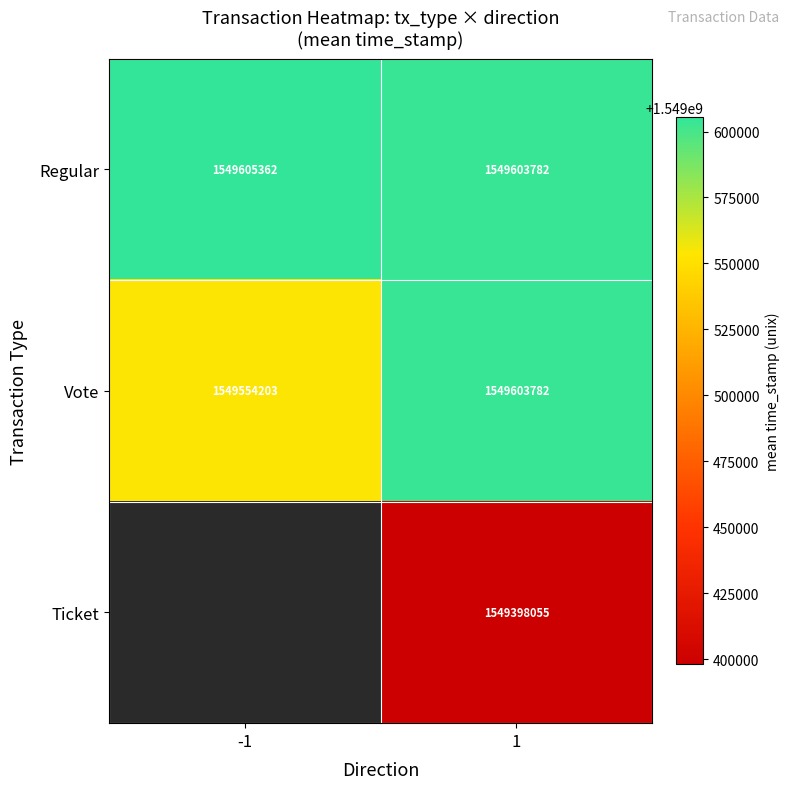

At how many categories does at least one series exceed 1549439352?

2